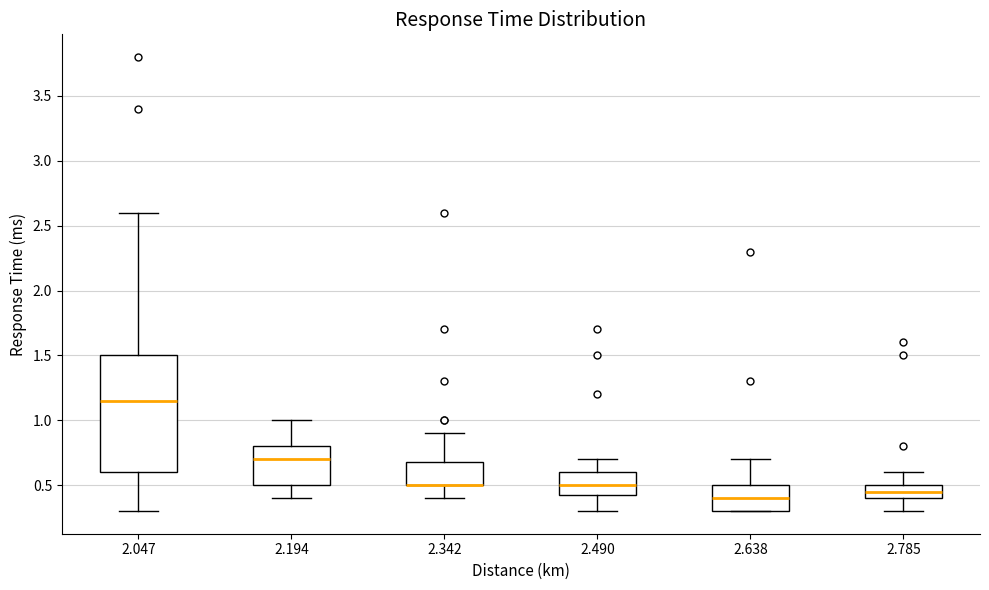

Reading left to right, read every box against the y-axis: the position of its median line, the range the box covers, and the ends of its whiskers. The values are not printed on the chart, so give them approximately, as read against the axis.

2.047: median 1.15, box 0.60 to 1.50, whiskers 0.30 to 2.60
2.194: median 0.70, box 0.50 to 0.80, whiskers 0.40 to 1.00
2.342: median 0.50 (drawn on the box's lower edge), box 0.50 to 0.70, whiskers 0.40 to 0.90
2.490: median 0.50, box 0.45 to 0.60, whiskers 0.30 to 0.70
2.638: median 0.40, box 0.30 to 0.50, whiskers 0.30 to 0.70
2.785: median 0.45, box 0.40 to 0.50, whiskers 0.30 to 0.60